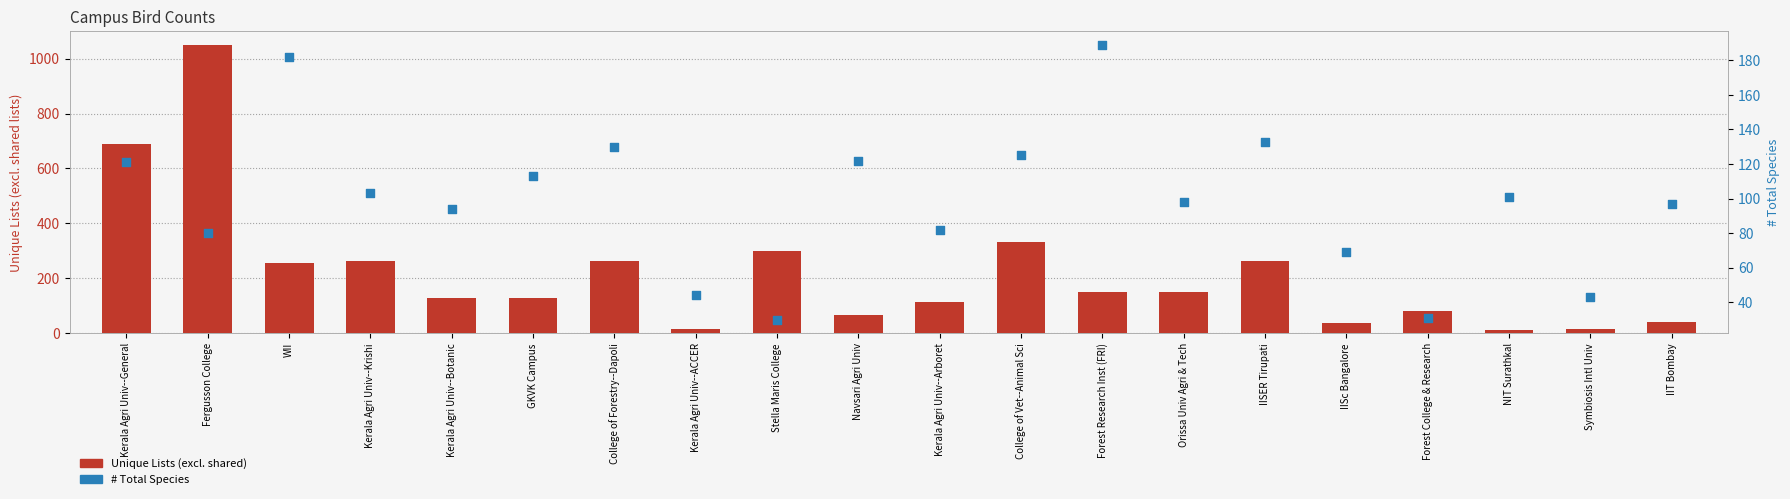

What is the total value across all series at College of Vet--Animal Sci?

457